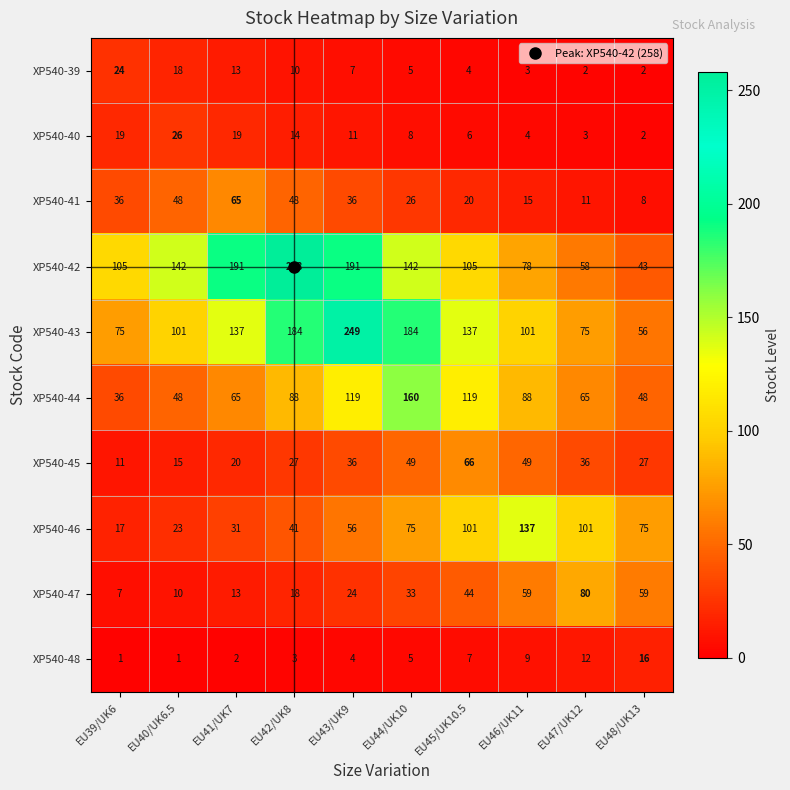

How many data points does each series have?

10